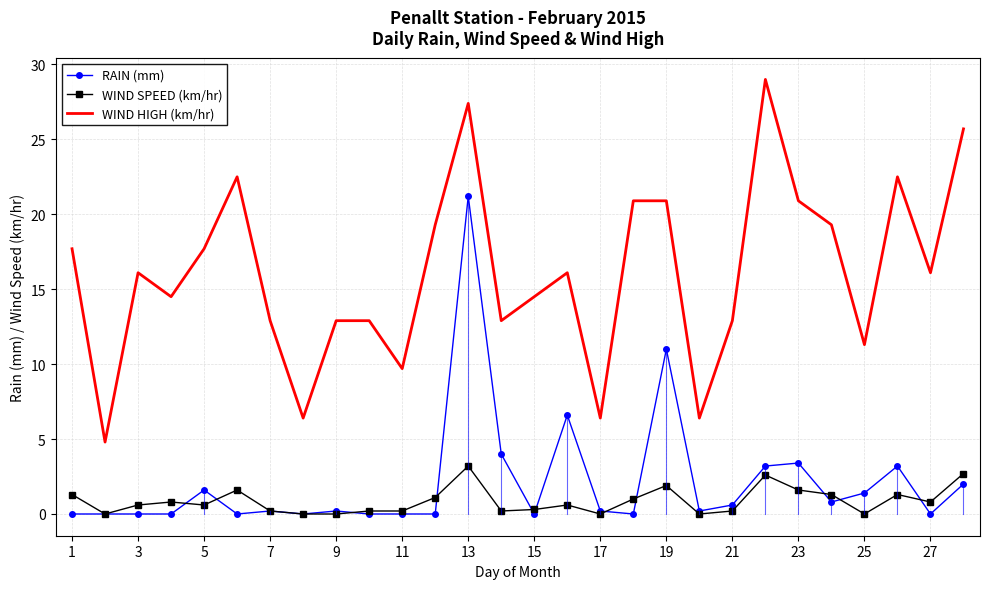

Which series has the largest range (max minus min)?

WIND HIGH (km/hr)